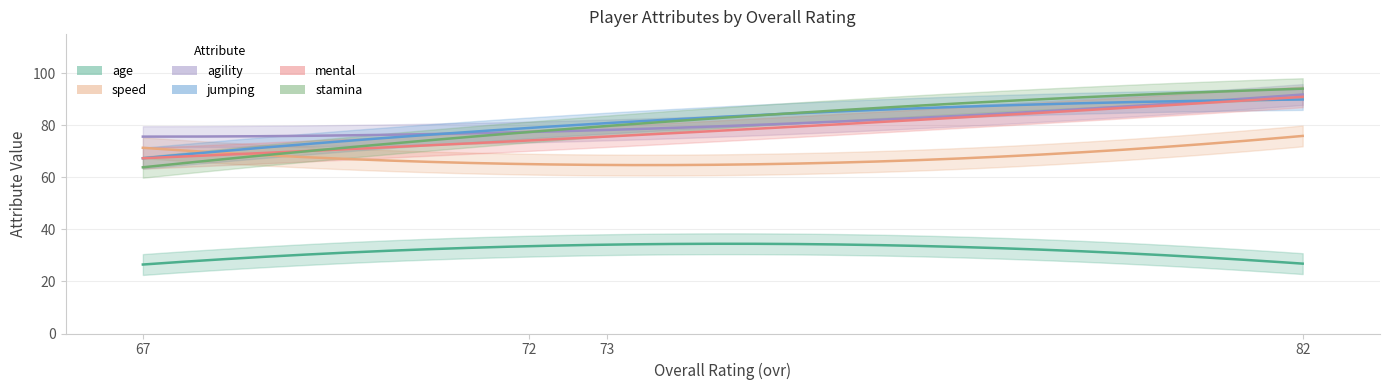

The value of speed at 82 is 37. True or false?

False